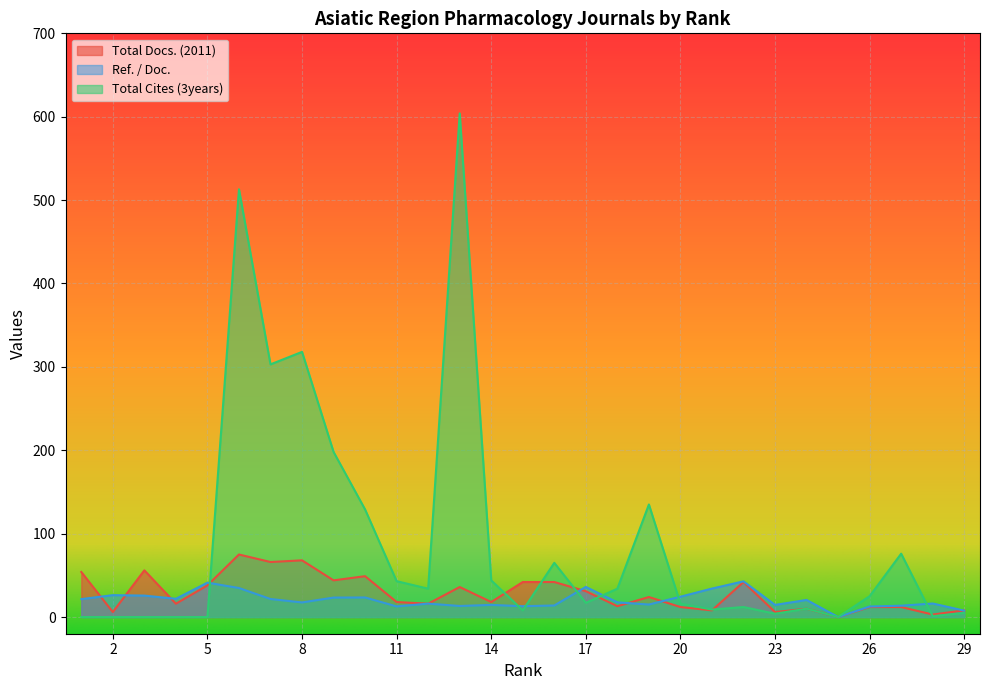

What value does the Total Cites (3years) series have at 23?

4.0